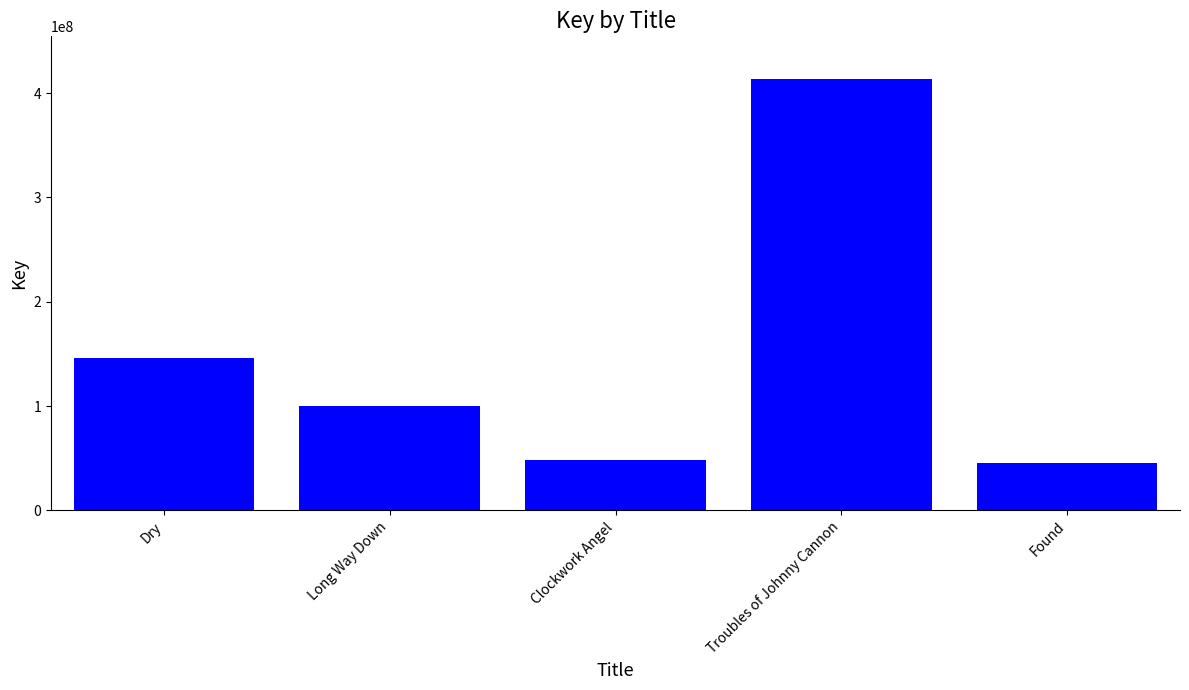

What position from the right is Dry?

5